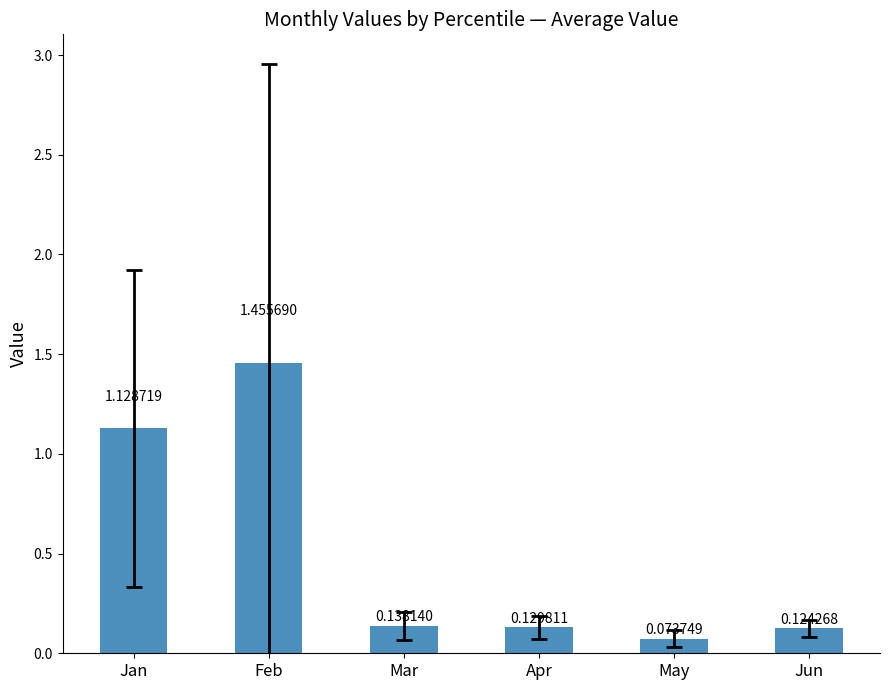

What is the change in value from Feb to Jun?

-1.3